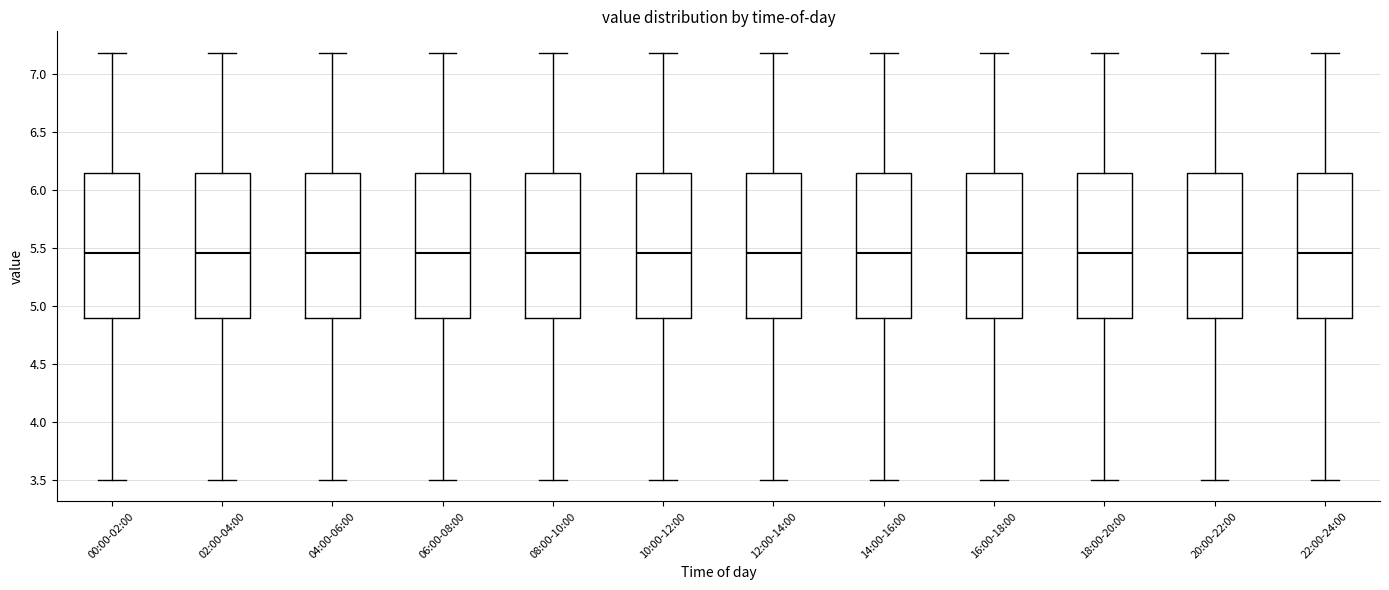

Reading left to right, transcribe this box plot: for each box, give where its median line is, the range the box spans, and where its two whiskers end, as read against the y-axis. The values are not printed on the chart, so give them approximately, as read against the axis.

00:00-02:00: median 5.45, box 4.90 to 6.15, whiskers 3.50 to 7.20
02:00-04:00: median 5.45, box 4.90 to 6.15, whiskers 3.50 to 7.20
04:00-06:00: median 5.45, box 4.90 to 6.15, whiskers 3.50 to 7.20
06:00-08:00: median 5.45, box 4.90 to 6.15, whiskers 3.50 to 7.20
08:00-10:00: median 5.45, box 4.90 to 6.15, whiskers 3.50 to 7.20
10:00-12:00: median 5.45, box 4.90 to 6.15, whiskers 3.50 to 7.20
12:00-14:00: median 5.45, box 4.90 to 6.15, whiskers 3.50 to 7.20
14:00-16:00: median 5.45, box 4.90 to 6.15, whiskers 3.50 to 7.20
16:00-18:00: median 5.45, box 4.90 to 6.15, whiskers 3.50 to 7.20
18:00-20:00: median 5.45, box 4.90 to 6.15, whiskers 3.50 to 7.20
20:00-22:00: median 5.45, box 4.90 to 6.15, whiskers 3.50 to 7.20
22:00-24:00: median 5.45, box 4.90 to 6.15, whiskers 3.50 to 7.20